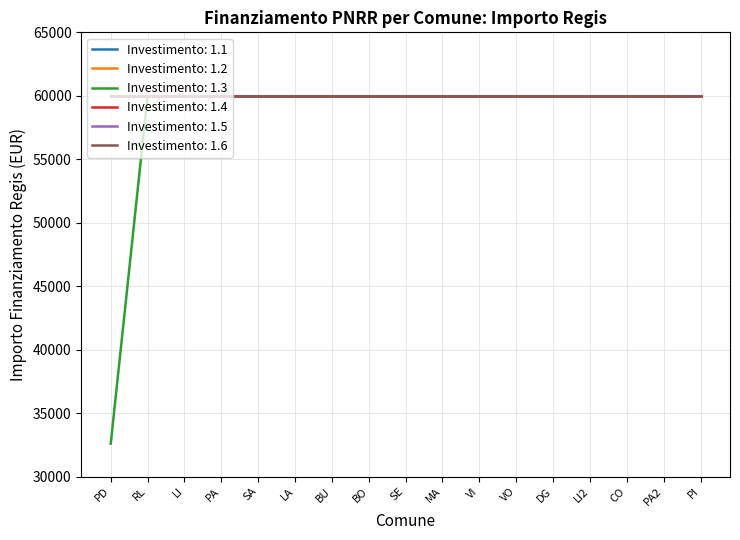

Reading left to right, what are all the values shown in this chart?

1.1: PADERNO DUGNANO=59966	ROMANO DI LOMBARDIA=59966	LIMBIATE=59966	PAVIA=59966	SARONNO=59966	LAINATE=59966	BUCCINASCO=59966	BOLLATE=59966	SEREGNO=59966	MAGENTA=59966	VIGEVANO=59966	VOGHERA=59966	DESENZANO DEL GARDA=59966	LISSONE=59966	CORNAREDO=59966	PARABIAGO=59966	PIOLTELLO=59966
1.2: PADERNO DUGNANO=59966	ROMANO DI LOMBARDIA=59966	LIMBIATE=59966	PAVIA=59966	SARONNO=59966	LAINATE=59966	BUCCINASCO=59966	BOLLATE=59966	SEREGNO=59966	MAGENTA=59966	VIGEVANO=59966	VOGHERA=59966	DESENZANO DEL GARDA=59966	LISSONE=59966	CORNAREDO=59966	PARABIAGO=59966	PIOLTELLO=59966
1.3: PADERNO DUGNANO=32589	ROMANO DI LOMBARDIA=59966	LIMBIATE=59966	PAVIA=59966	SARONNO=59966	LAINATE=59966	BUCCINASCO=59966	BOLLATE=59966	SEREGNO=59966	MAGENTA=59966	VIGEVANO=59966	VOGHERA=59966	DESENZANO DEL GARDA=59966	LISSONE=59966	CORNAREDO=59966	PARABIAGO=59966	PIOLTELLO=59966
1.4: PADERNO DUGNANO=59966	ROMANO DI LOMBARDIA=59966	LIMBIATE=59966	PAVIA=59966	SARONNO=59966	LAINATE=59966	BUCCINASCO=59966	BOLLATE=59966	SEREGNO=59966	MAGENTA=59966	VIGEVANO=59966	VOGHERA=59966	DESENZANO DEL GARDA=59966	LISSONE=59966	CORNAREDO=59966	PARABIAGO=59966	PIOLTELLO=59966
1.5: PADERNO DUGNANO=59966	ROMANO DI LOMBARDIA=59966	LIMBIATE=59966	PAVIA=59966	SARONNO=59966	LAINATE=59966	BUCCINASCO=59966	BOLLATE=59966	SEREGNO=59966	MAGENTA=59966	VIGEVANO=59966	VOGHERA=59966	DESENZANO DEL GARDA=59966	LISSONE=59966	CORNAREDO=59966	PARABIAGO=59966	PIOLTELLO=59966
1.6: PADERNO DUGNANO=59966	ROMANO DI LOMBARDIA=59966	LIMBIATE=59966	PAVIA=59966	SARONNO=59966	LAINATE=59966	BUCCINASCO=59966	BOLLATE=59966	SEREGNO=59966	MAGENTA=59966	VIGEVANO=59966	VOGHERA=59966	DESENZANO DEL GARDA=59966	LISSONE=59966	CORNAREDO=59966	PARABIAGO=59966	PIOLTELLO=59966